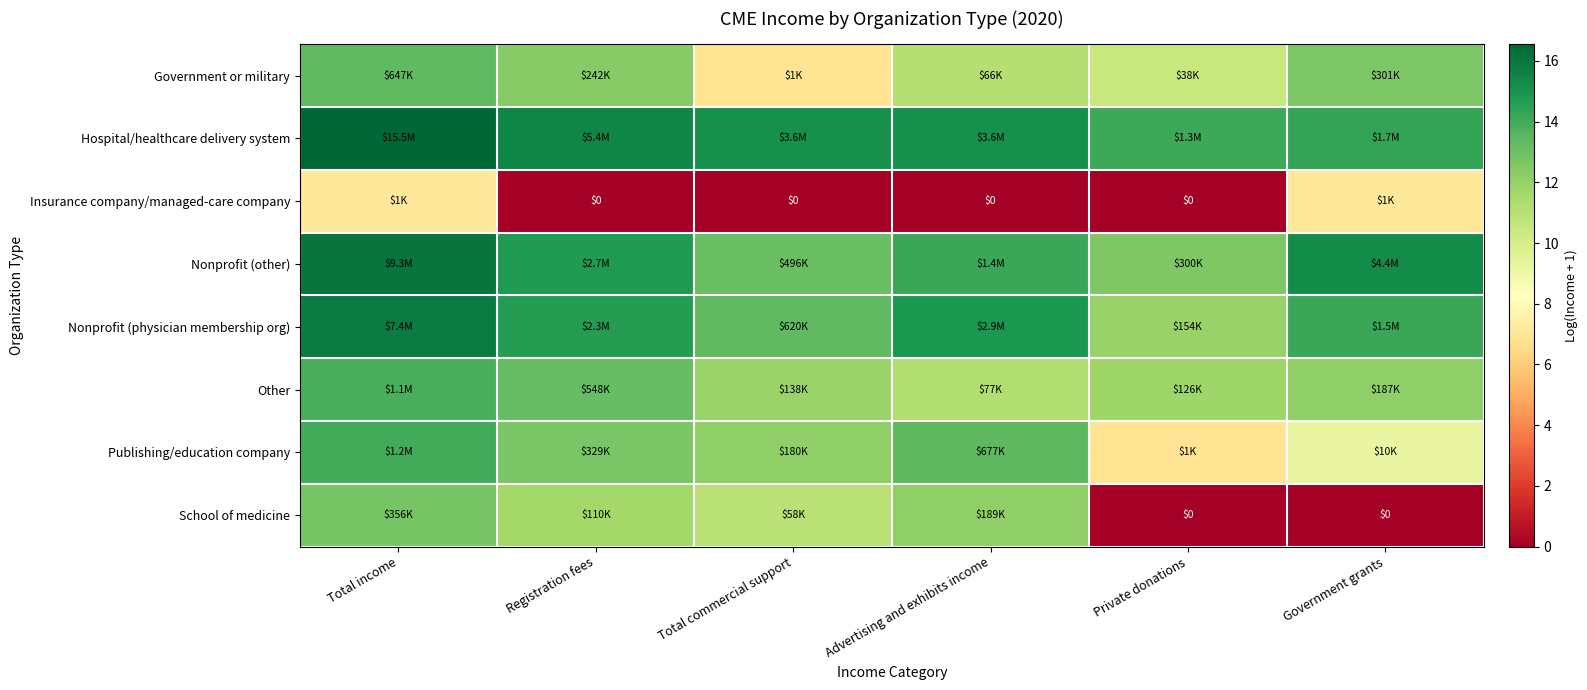

What is the total value across all series at Registration fees?

94.9